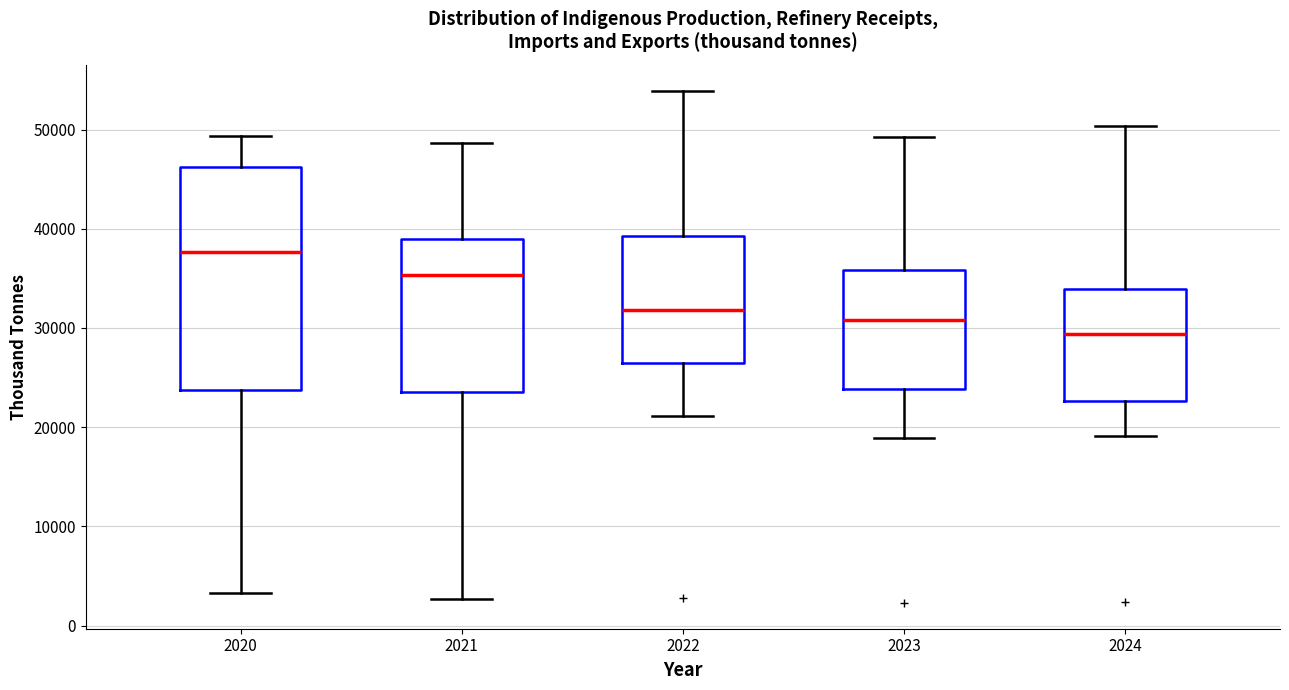

Reading left to right, transcribe this box plot: for each box, give where its median line is, the range the box spans, and where its two whiskers end, as read against the y-axis. The values are not printed on the chart, so give them approximately, as read against the axis.

2020: median 38000, box 24000 to 46000, whiskers 3000 to 49000
2021: median 35000, box 24000 to 39000, whiskers 3000 to 49000
2022: median 32000, box 26000 to 39000, whiskers 21000 to 54000
2023: median 31000, box 24000 to 36000, whiskers 19000 to 49000
2024: median 29000, box 23000 to 34000, whiskers 19000 to 50000